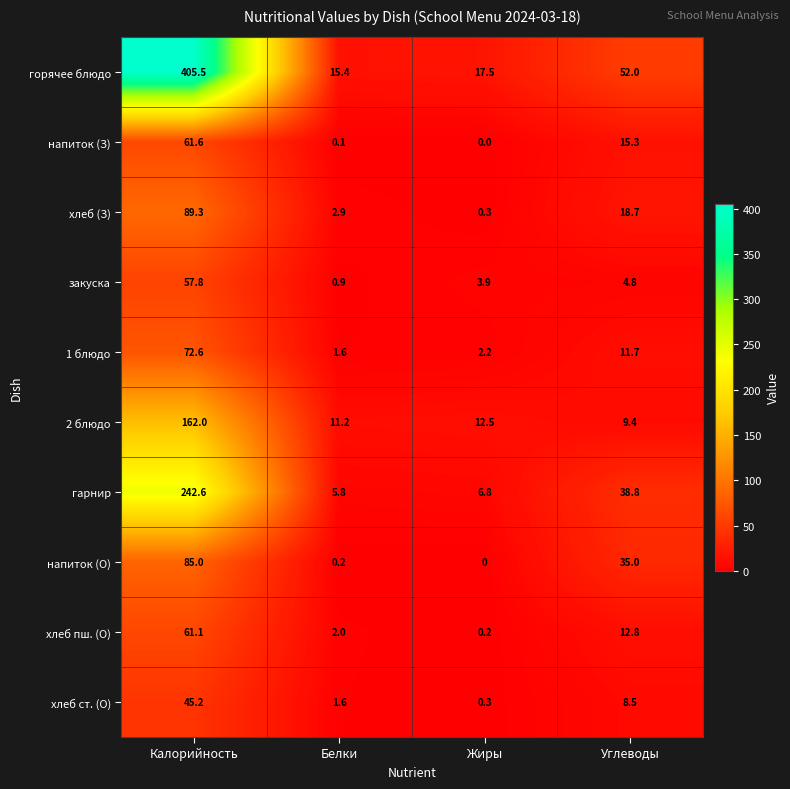

At which label does напиток (О) first exceed 35?

Калорийность